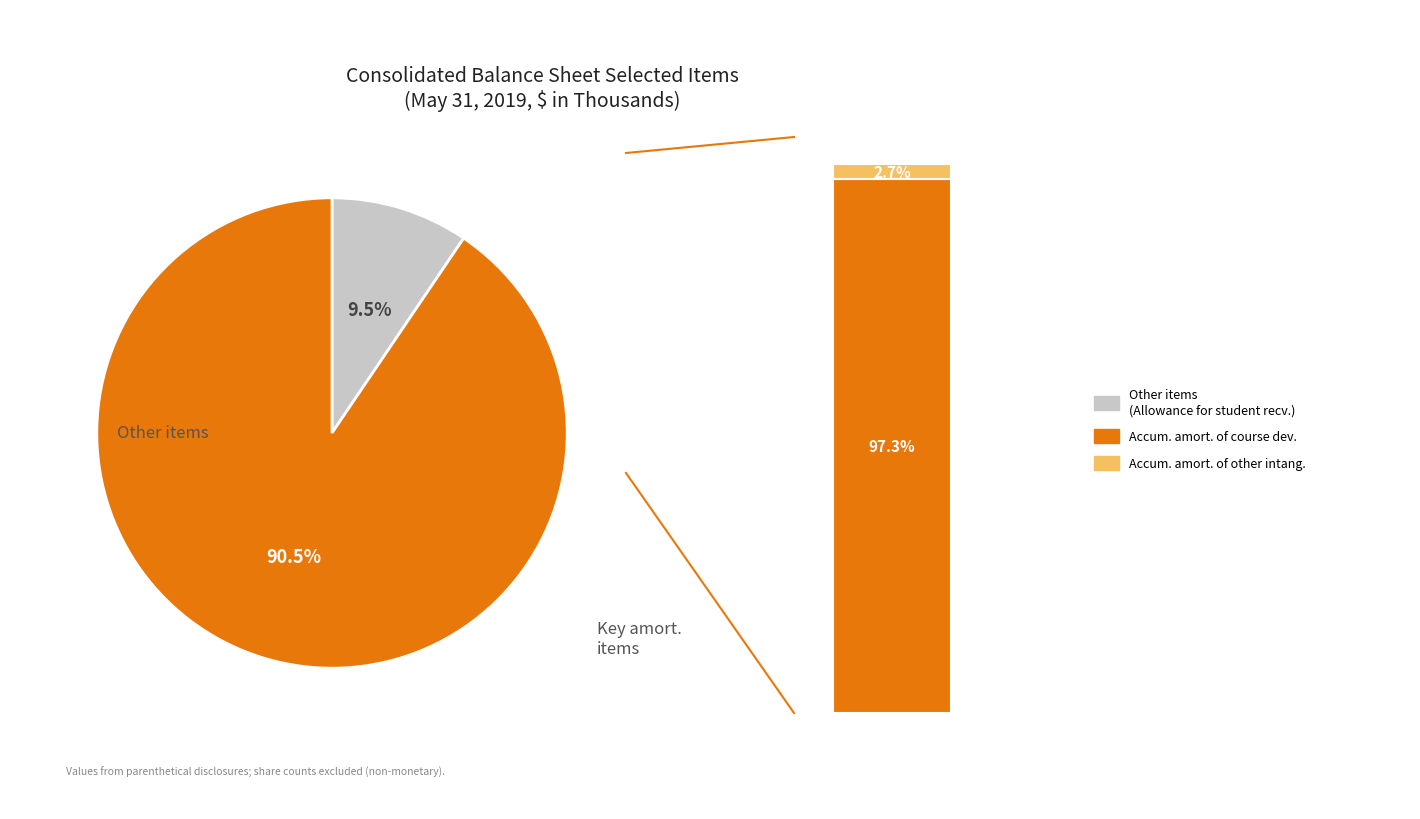

Count the number of slices in the pie.

3